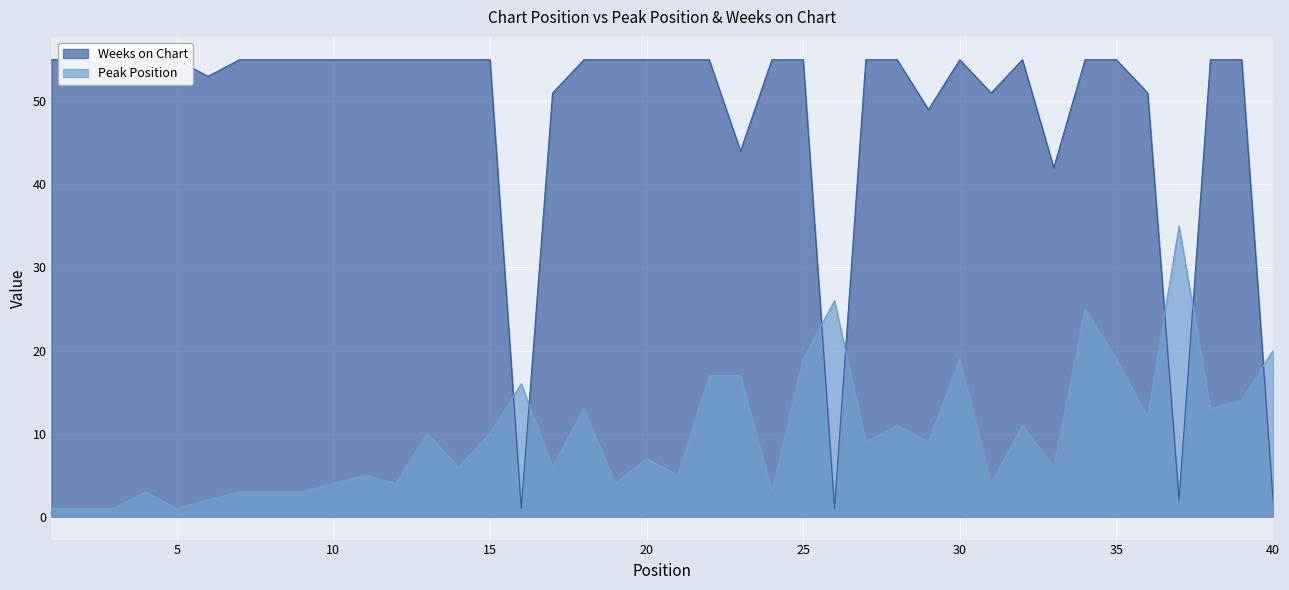

In Peak Position, how many points are lower than both neighbors (excluding endpoints)?

13